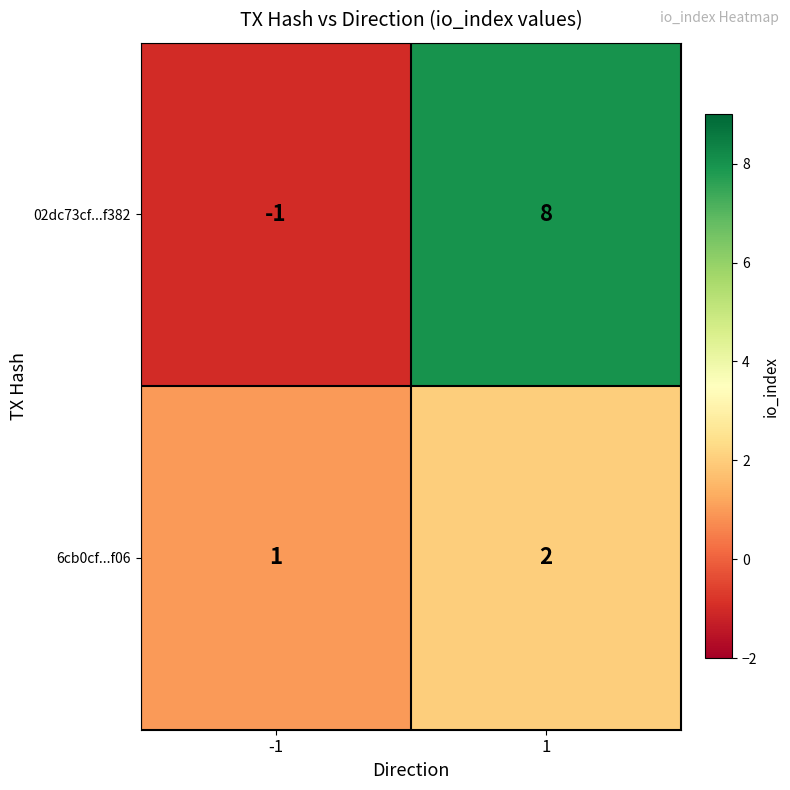

Rank the series by their maximum value, from lowest to highest.

6cb0cf...f06, 02dc73cf...f382